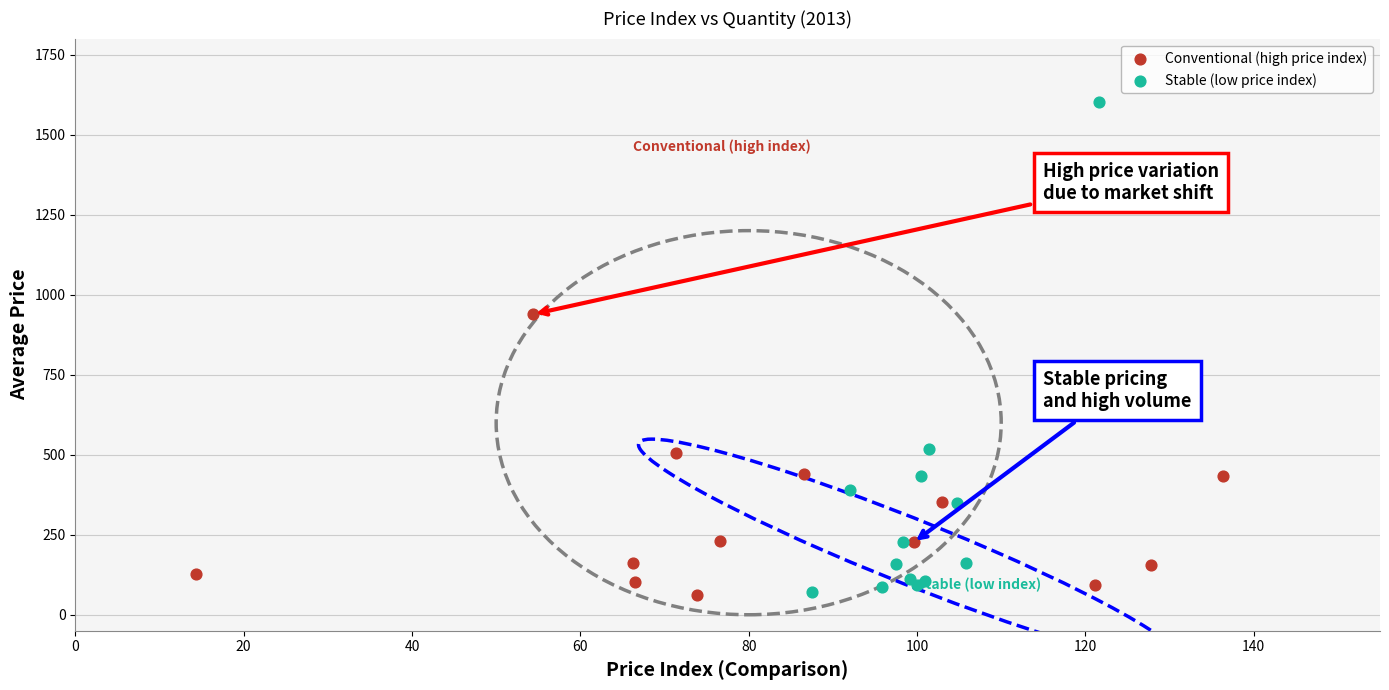

What are all the series names shown in the legend?

Conventional (high price index), Stable (low price index)